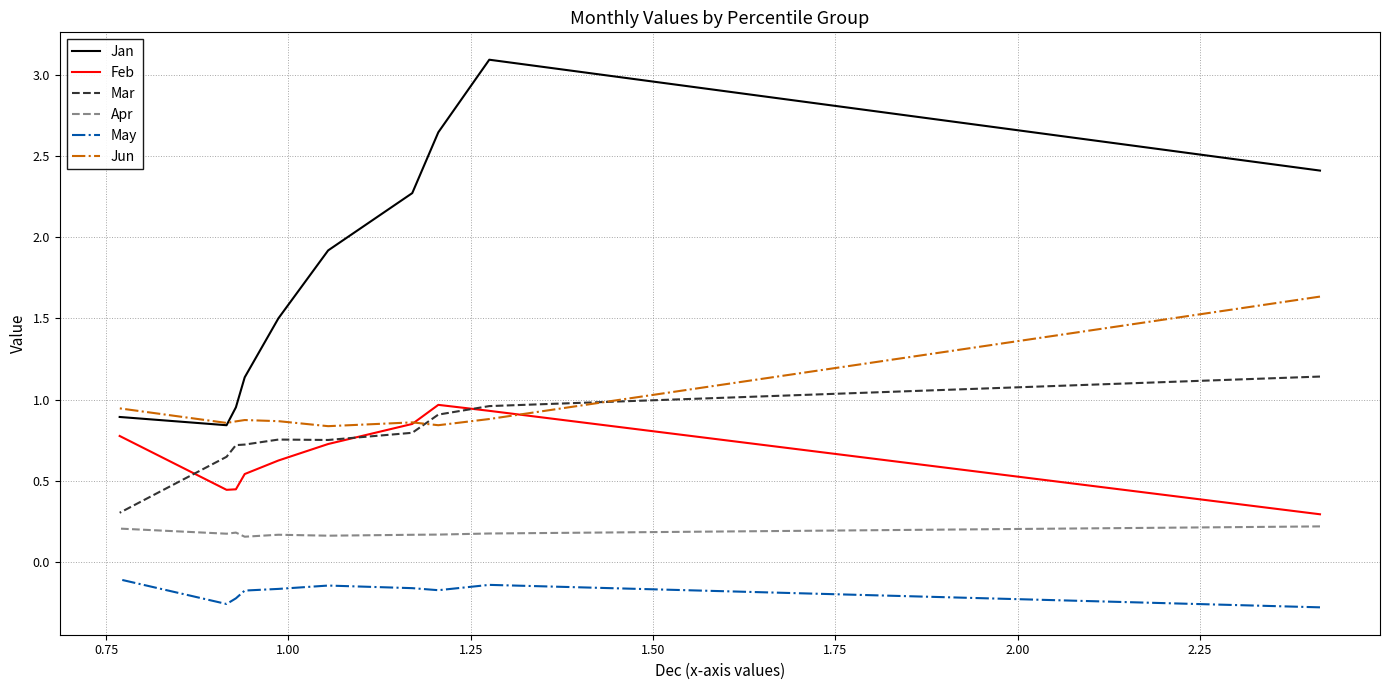

What is the difference between the maximum and minimum values in the Jun series?

0.8